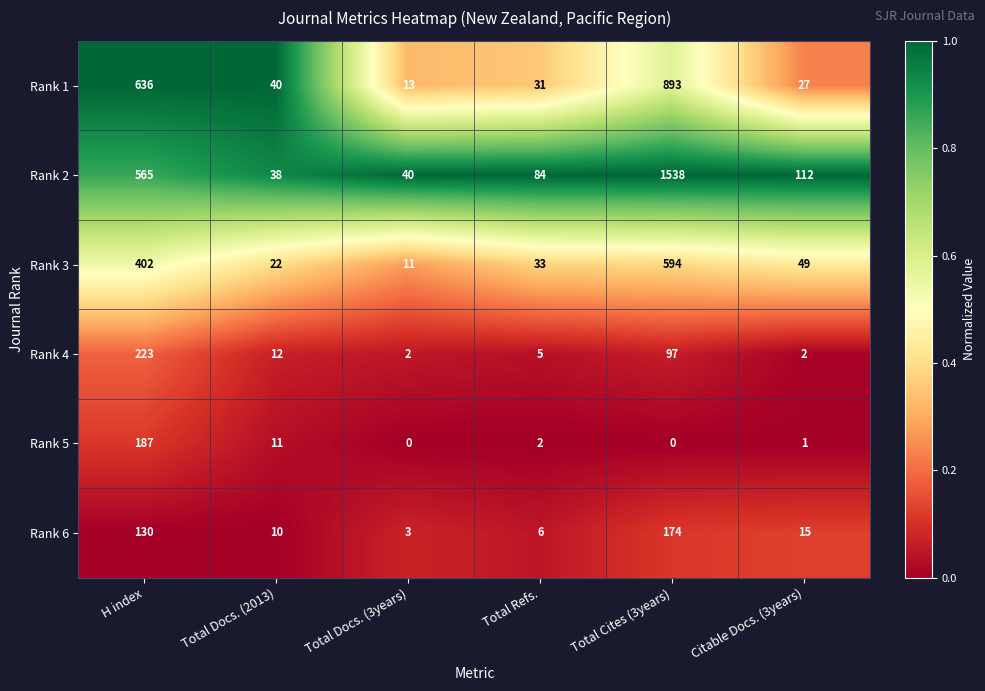

What is the average value of the Rank 6 series?

56